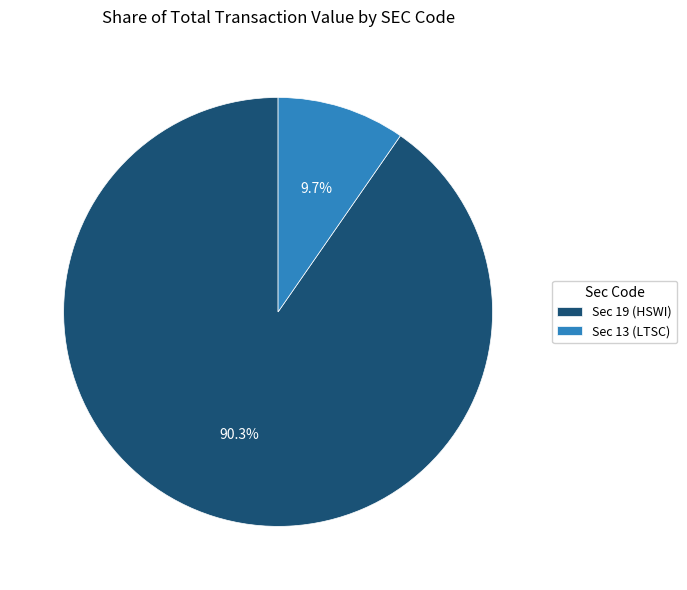

What is the total percentage of Sec 13 (LTSC) and Sec 19 (HSWI)?

100.0%